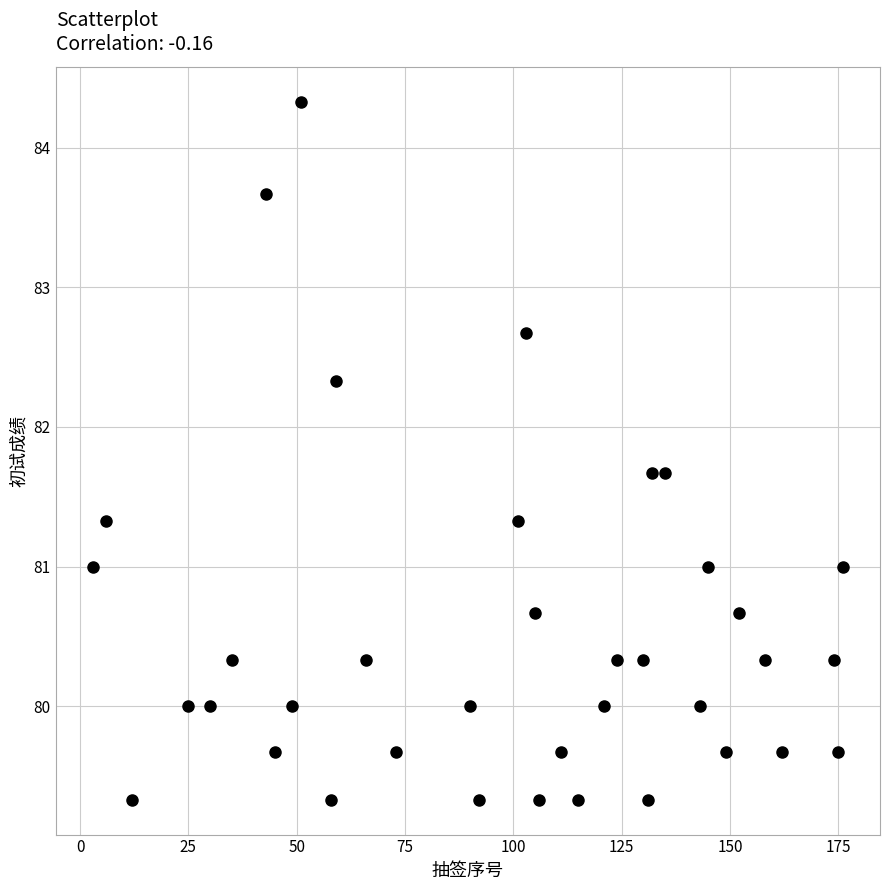

What is the range of Y values (max minus min)?

5.0